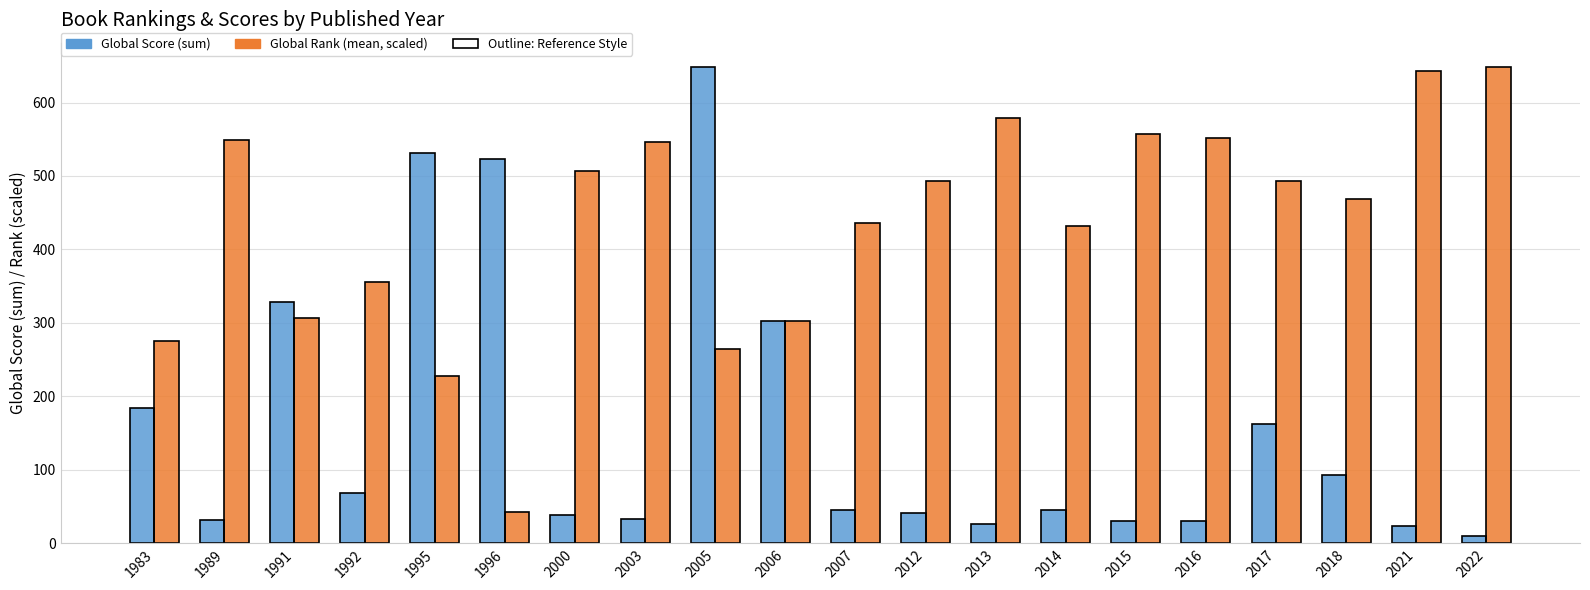

What are all the series names shown in the legend?

Global Score (sum), Global Rank (mean, scaled)